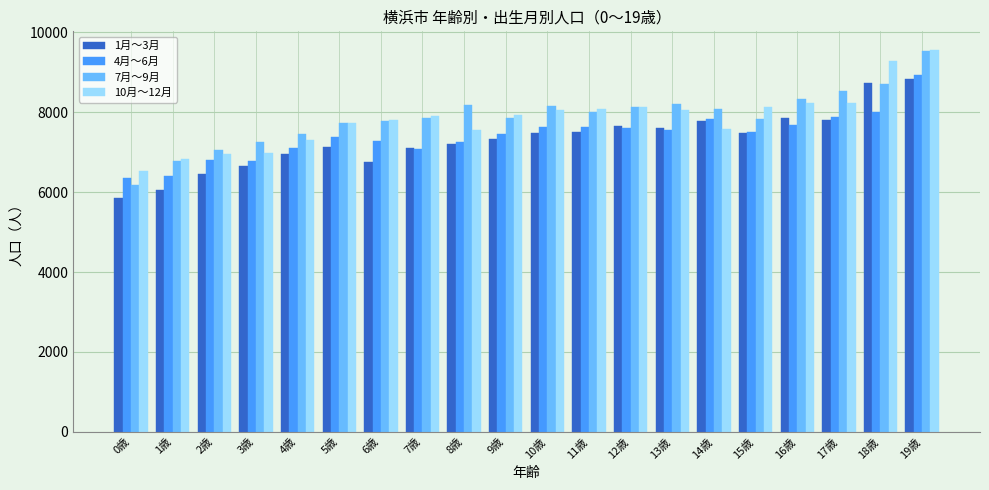

What is the sum of all 10月～12月 values?

156913